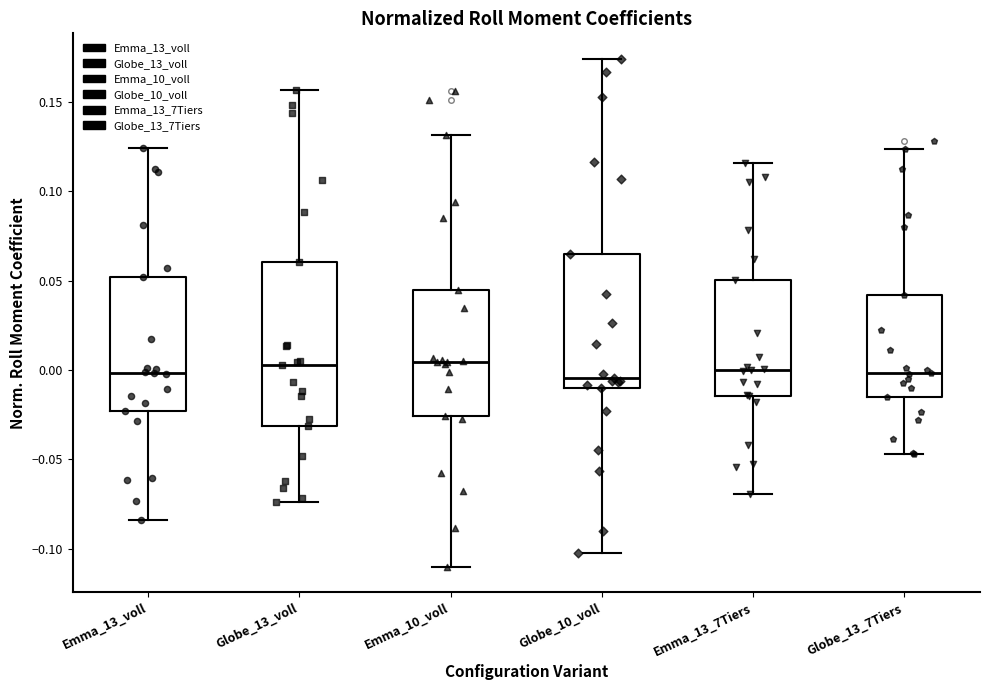

Reading left to right, transcribe this box plot: for each box, give where its median line is, the range the box spans, and where its two whiskers end, as read against the y-axis. The values are not printed on the chart, so give them approximately, as read against the axis.

Emma_13_voll: median 0.000, box -0.025 to 0.050, whiskers -0.085 to 0.125
Globe_13_voll: median 0.005, box -0.030 to 0.060, whiskers -0.075 to 0.155
Emma_10_voll: median 0.005, box -0.025 to 0.045, whiskers -0.110 to 0.130
Globe_10_voll: median -0.005, box -0.010 to 0.065, whiskers -0.105 to 0.175
Emma_13_7Tiers: median 0.000, box -0.015 to 0.050, whiskers -0.070 to 0.115
Globe_13_7Tiers: median 0.000, box -0.015 to 0.040, whiskers -0.045 to 0.125